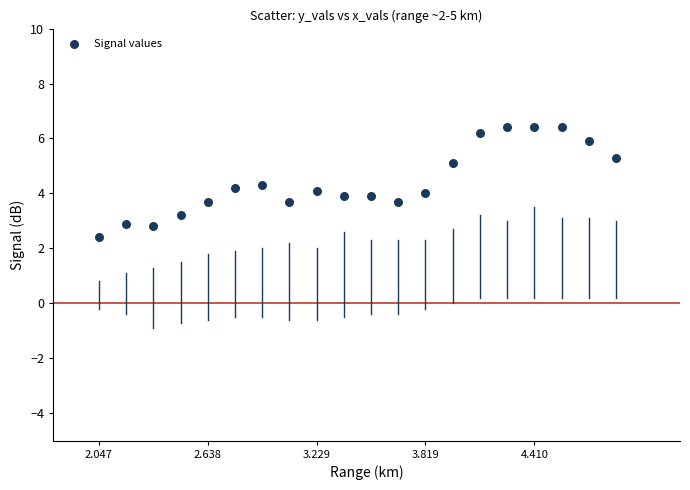

What is the range of X values (max minus min)?

2.8